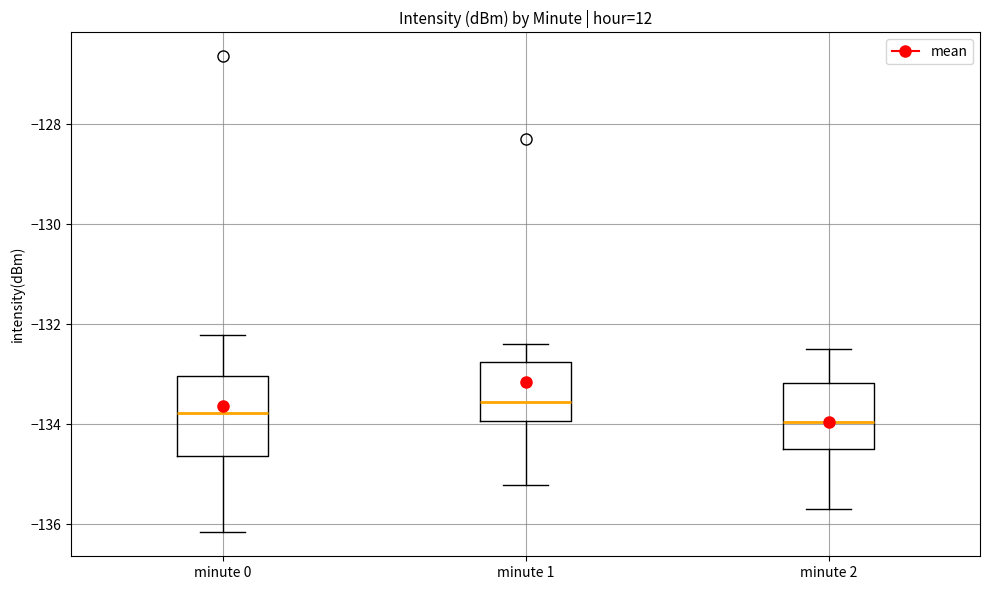

Reading left to right, read every box against the y-axis: the position of its median line, the range the box covers, and the ends of its whiskers. The values are not printed on the chart, so give them approximately, as read against the axis.

minute 0: median -133.8, box -134.6 to -133.0, whiskers -136.2 to -132.2
minute 1: median -133.6, box -134.0 to -132.8, whiskers -135.2 to -132.4
minute 2: median -134.0, box -134.4 to -133.2, whiskers -135.6 to -132.4